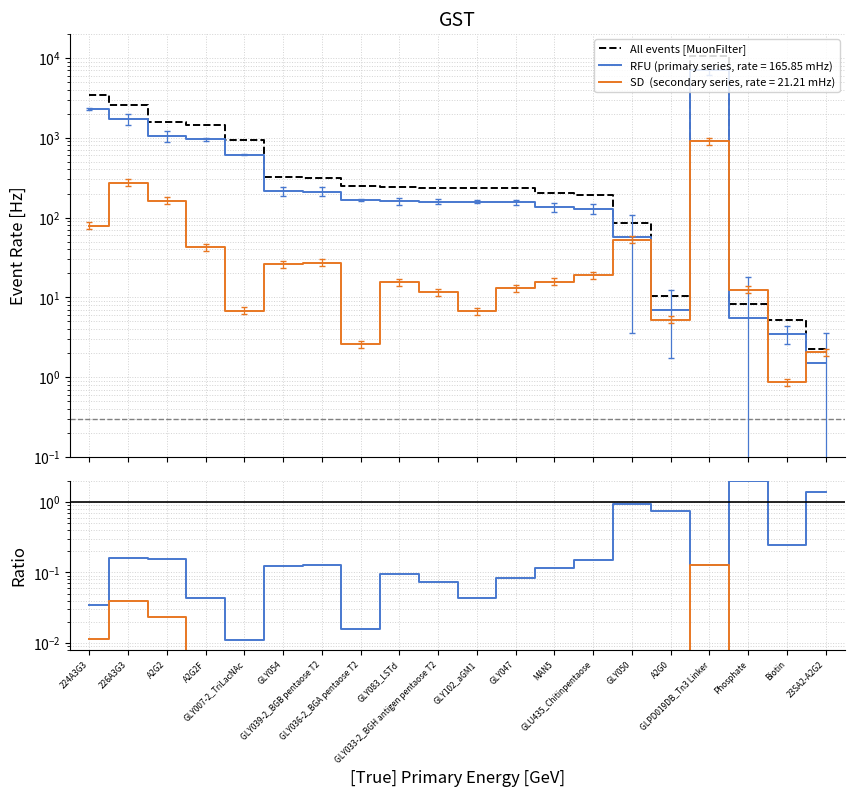

Rank the series by their maximum value, from highest to lowest.

All events [MuonFilter], RFU ratio, SD ratio